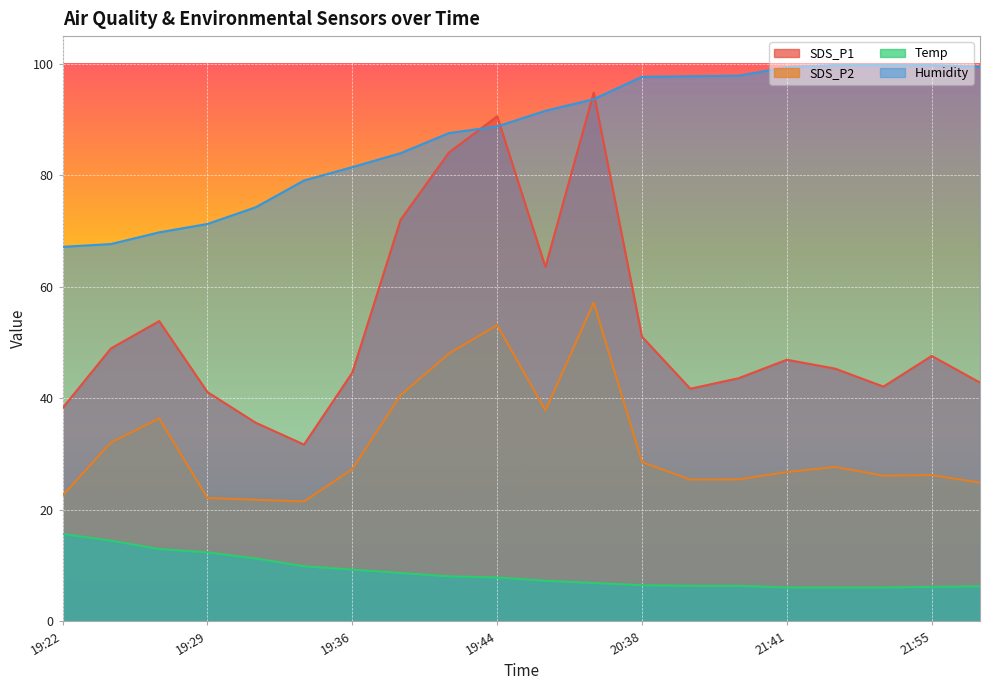

True or false: SDS_P2 has more than 0 interior local peaks.

True